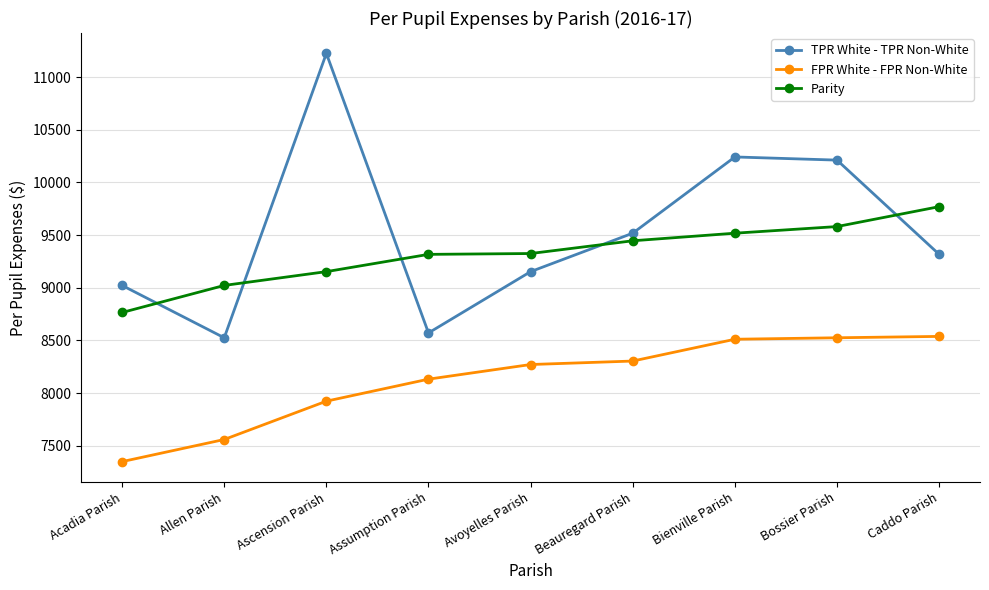

How many lines are shown in the chart?

3